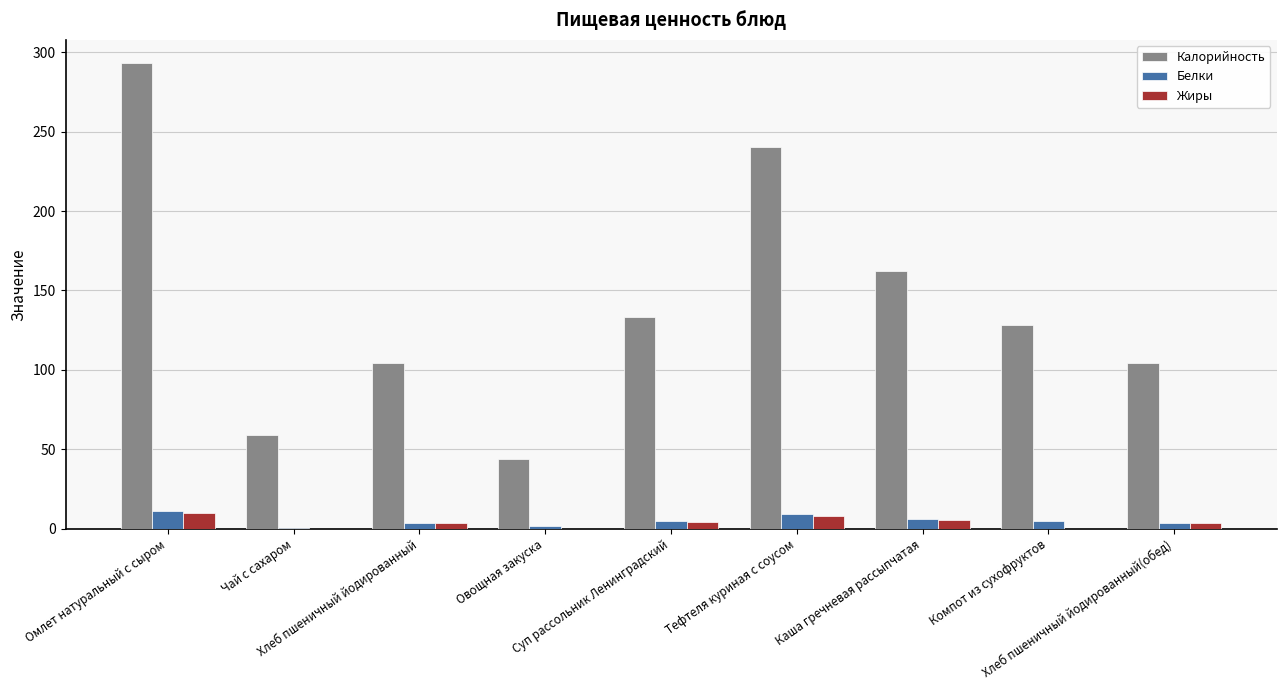

What is the average value of the Белки series?

5.1